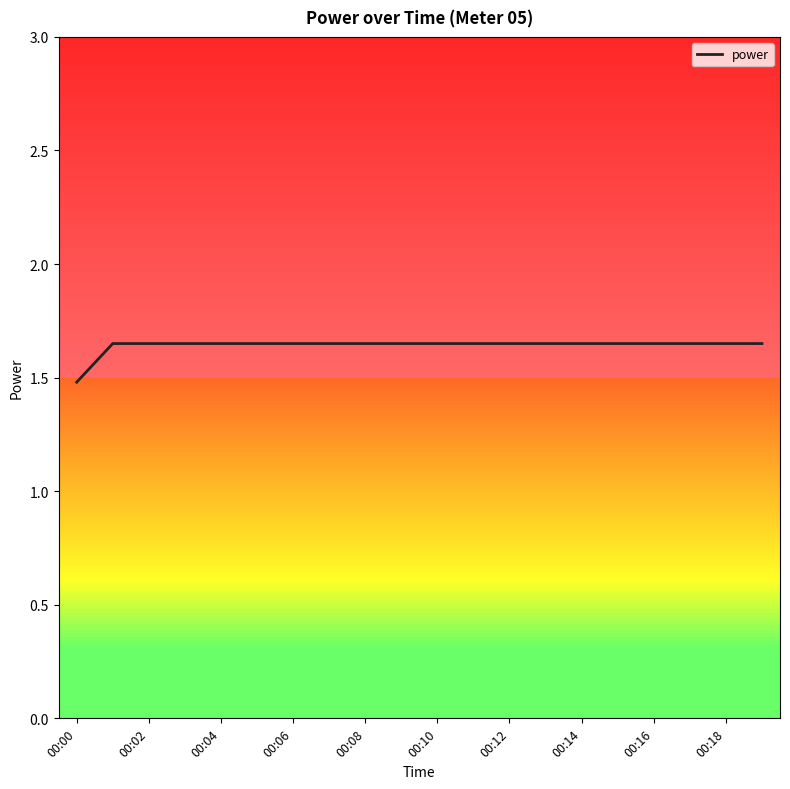

What is the average value?

1.6